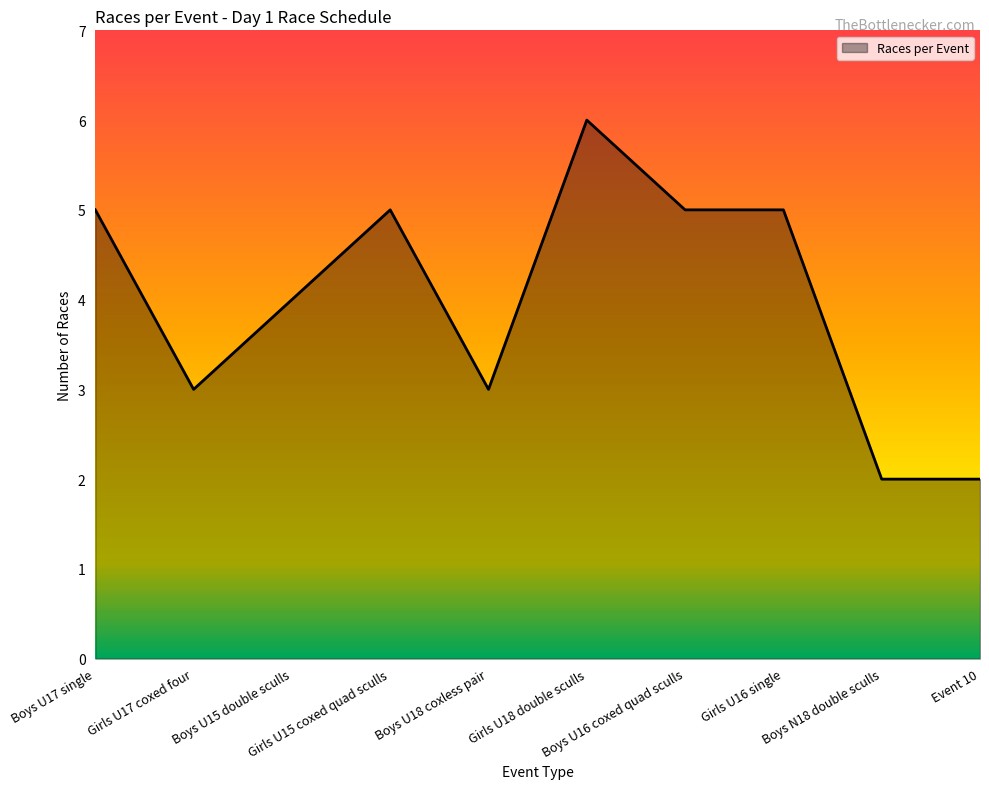

What is the smallest value displayed?

2